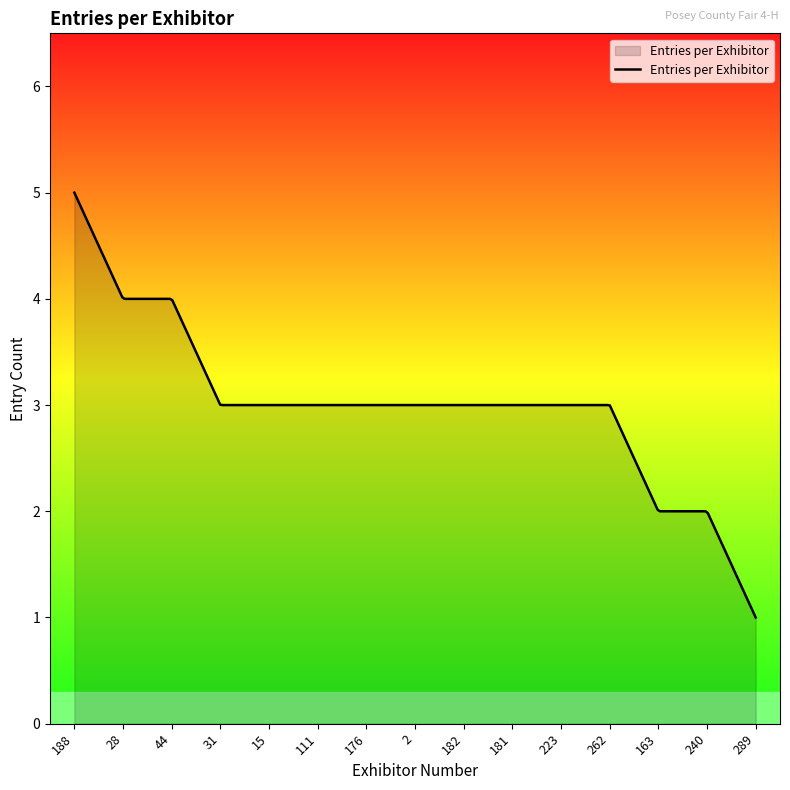

What is the smallest value displayed?

1.0